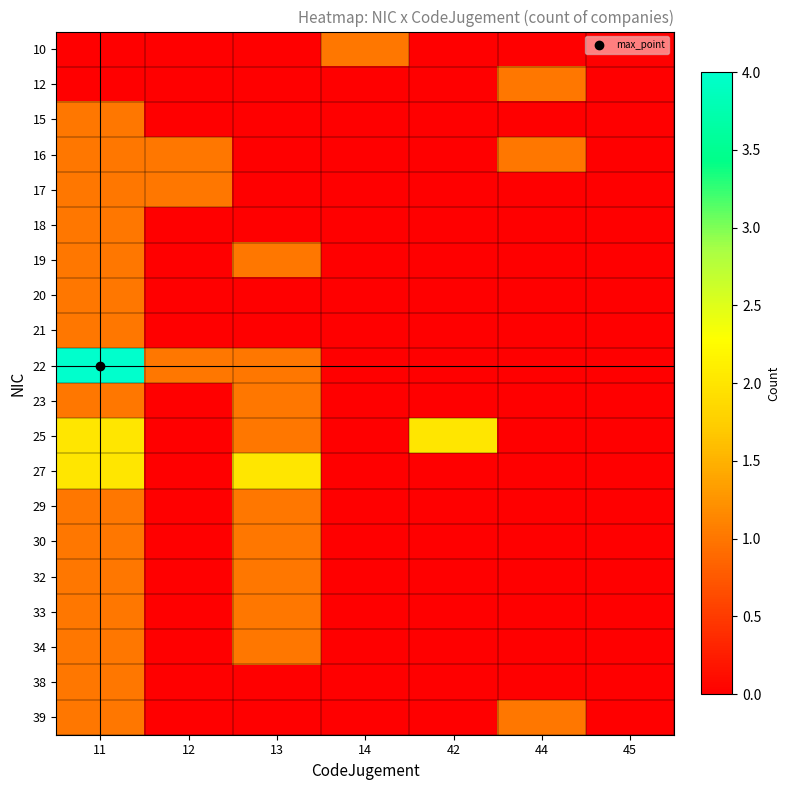

How many distinct data groups are displayed?

20